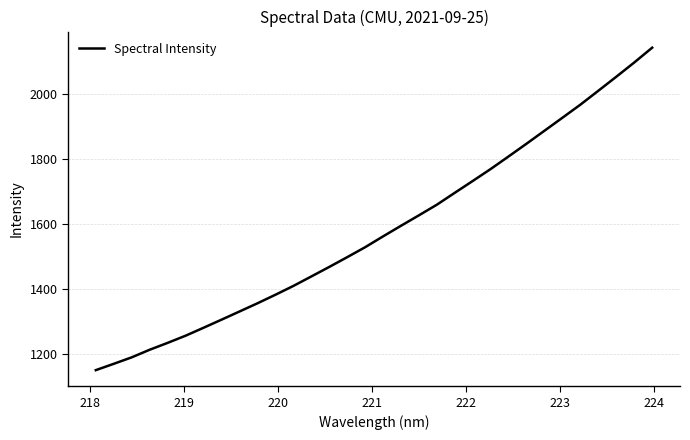

What is the smallest value displayed?

1150.2